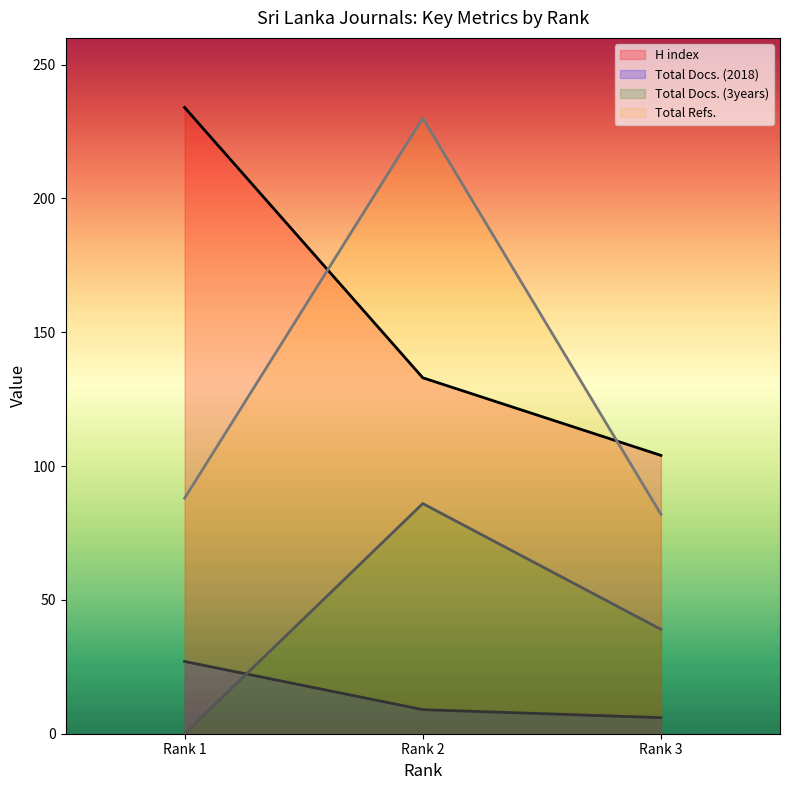

What is the value of the Total Docs. (2018) point at the 2nd from the left?

9